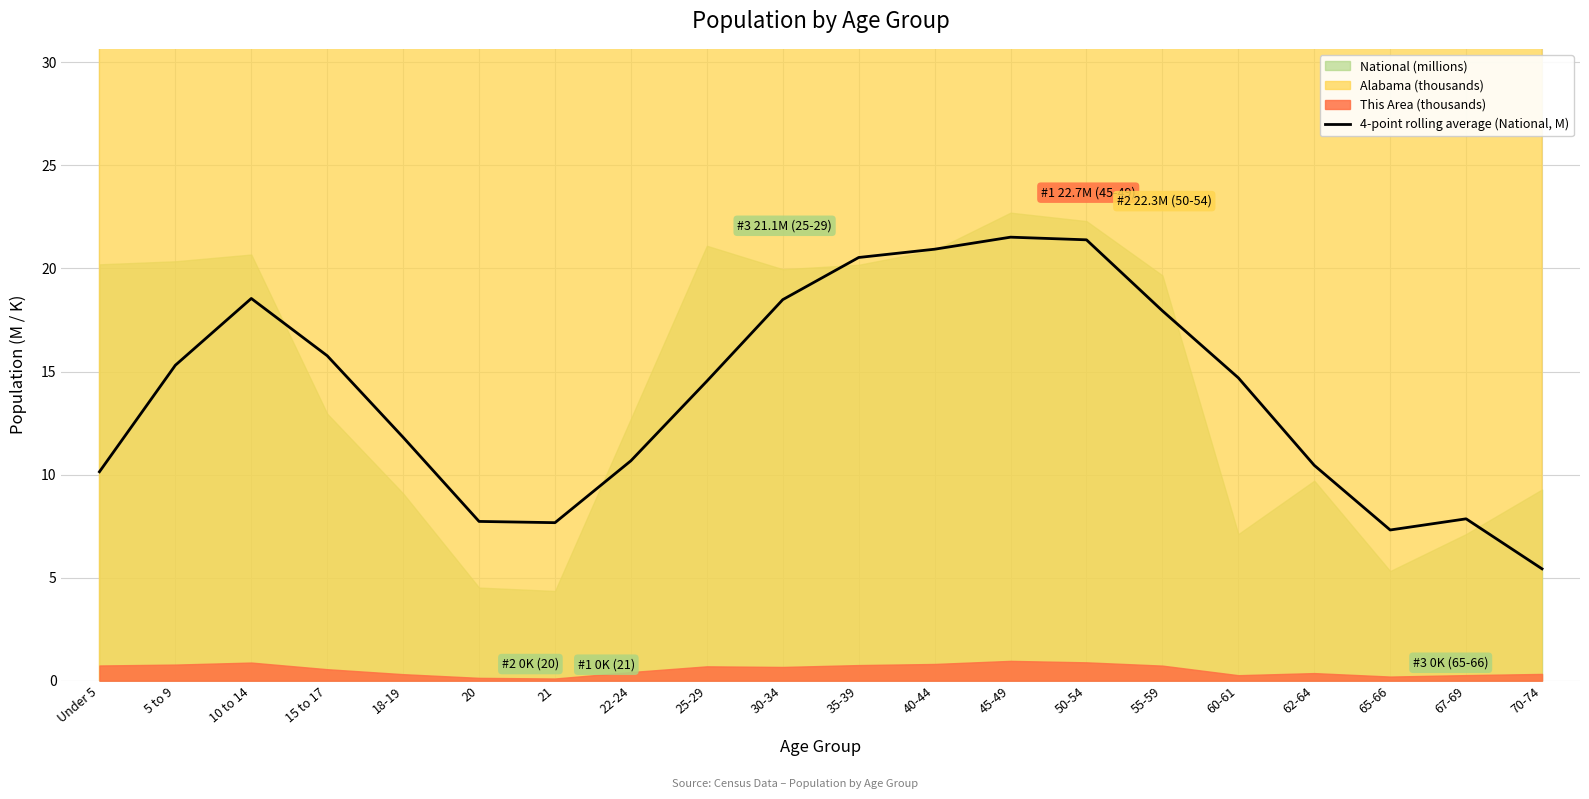

At which label does 4-point rolling average (National, M) first exceed 14?

5 to 9